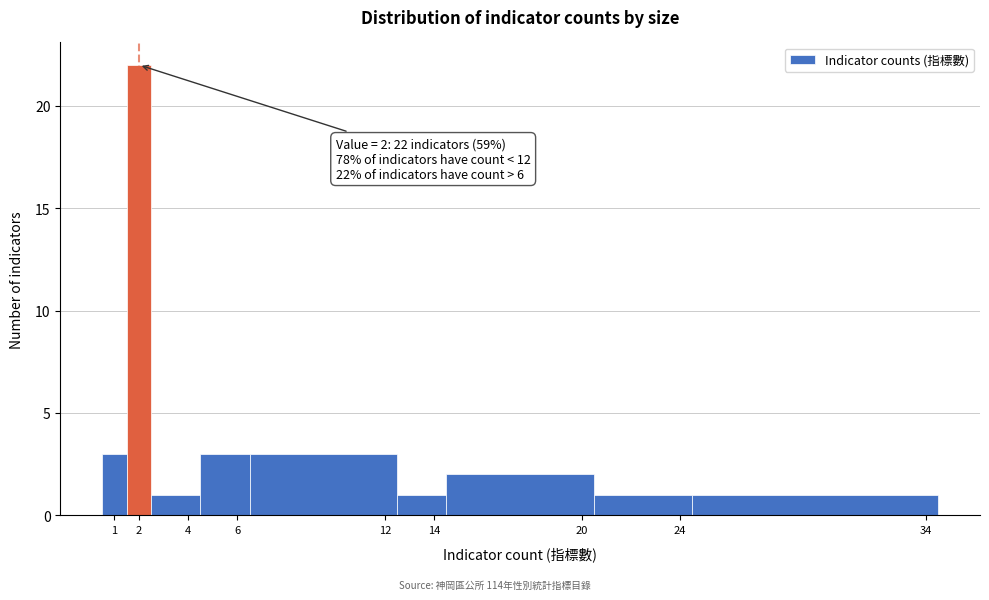

Which range on the x-axis has the tallest bar?

1.5 to 2.5